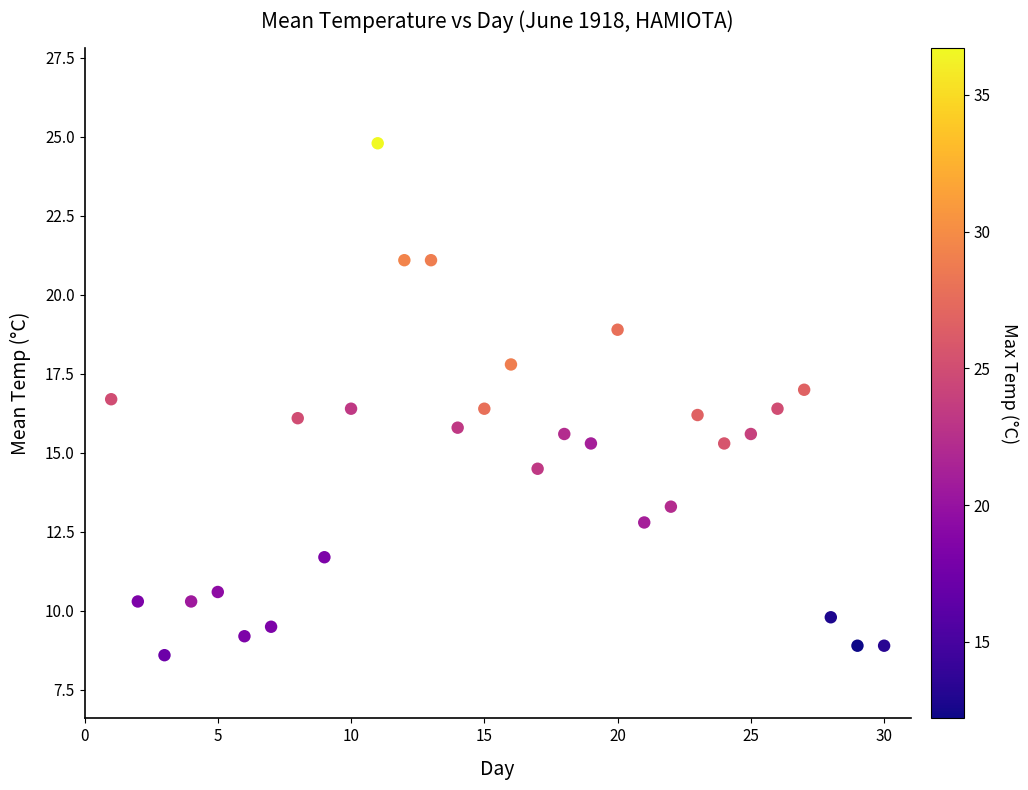

What is the range of X values (max minus min)?

29.0